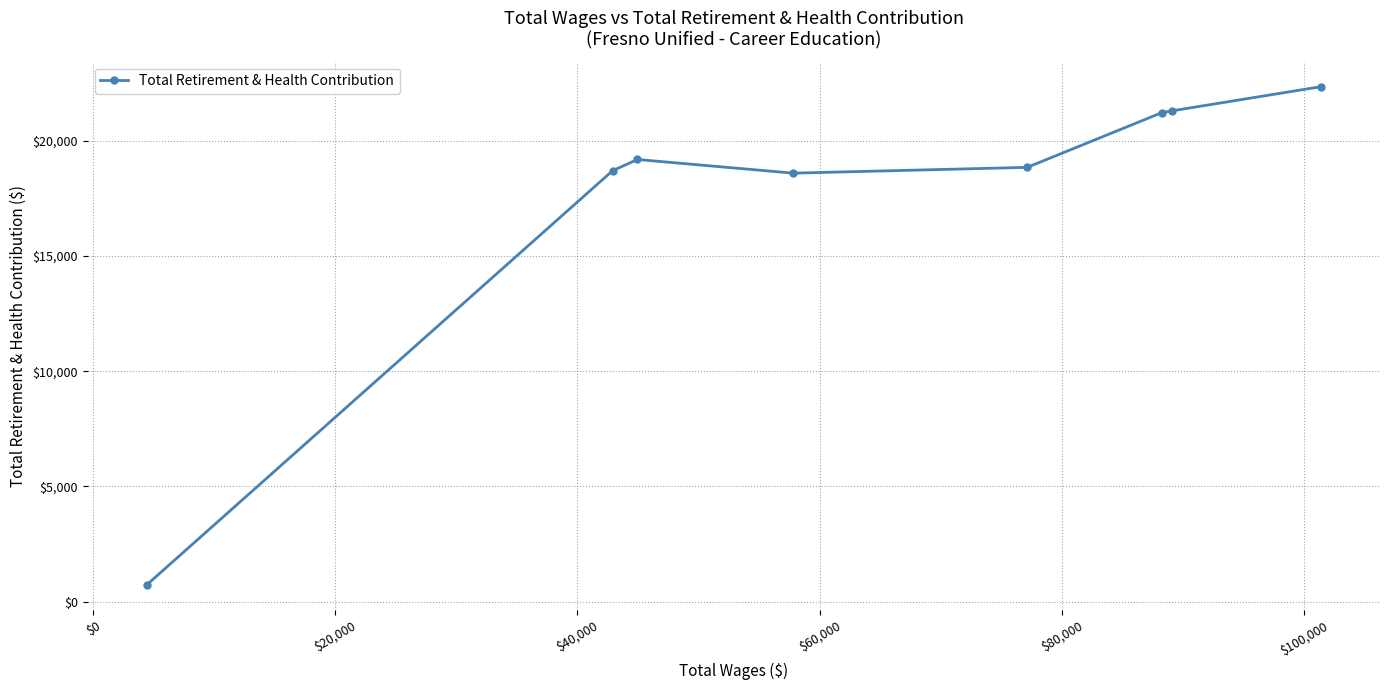

How many interior local valleys (lower than both neighbors) does the data have?

1